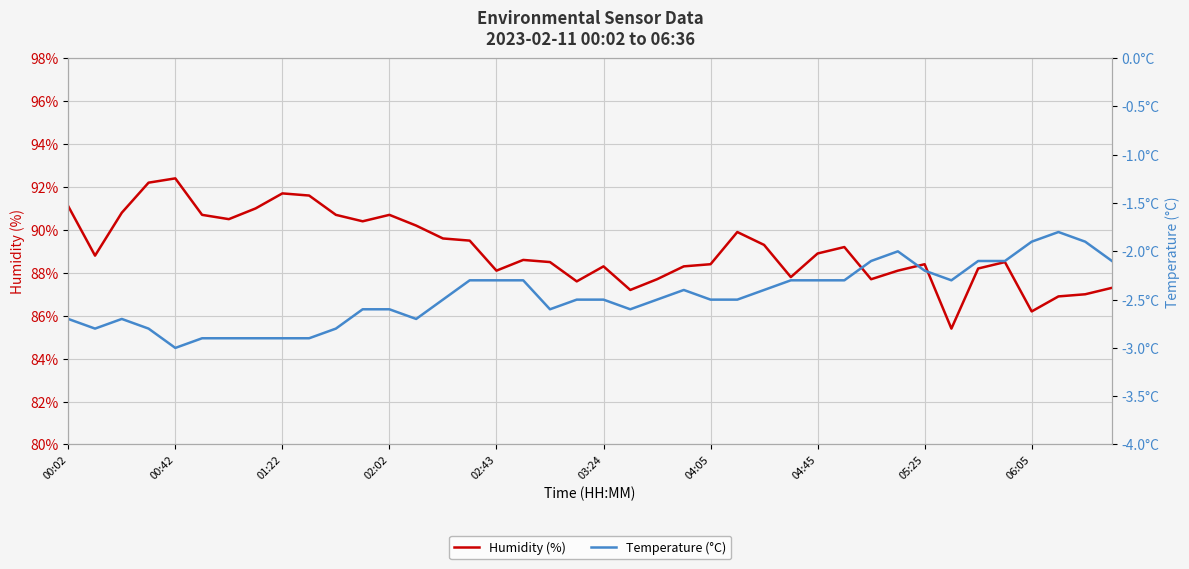

The value of Humidity (%) at 02:43 is 88.1. True or false?

True